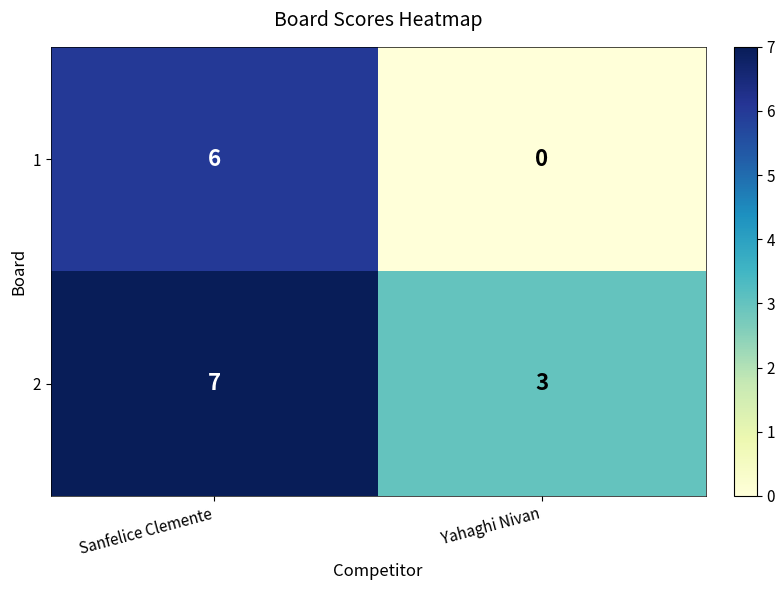

At how many categories does at least one series exceed 6?

1